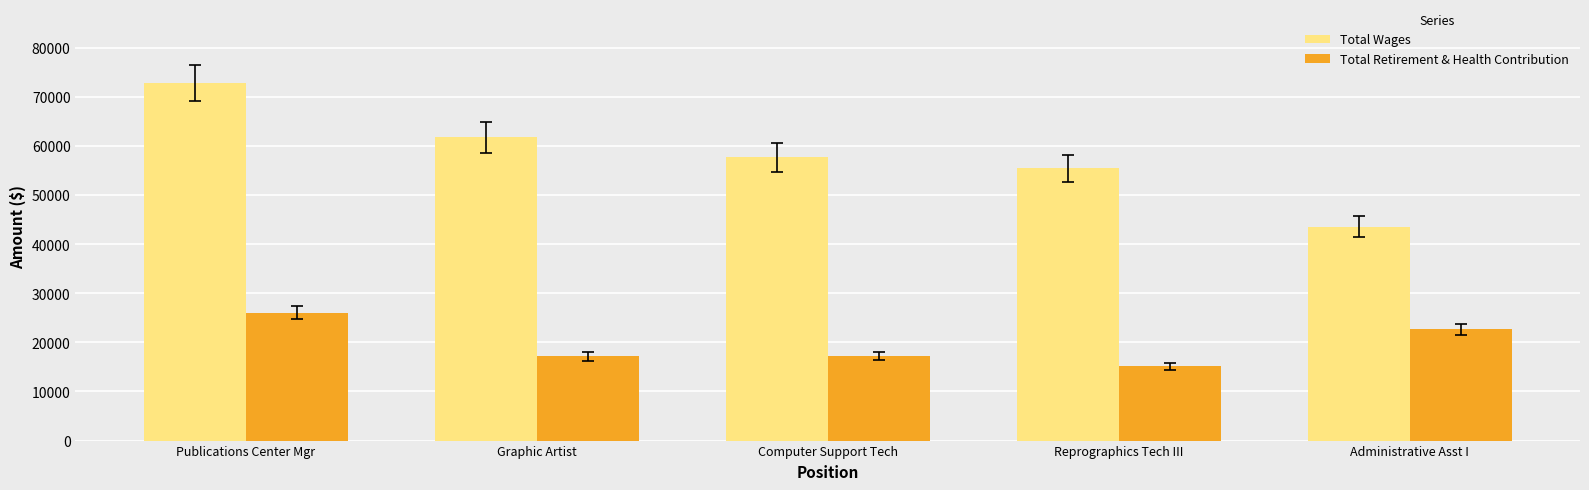

What are all the series names shown in the legend?

Total Wages, Total Retirement & Health Contribution